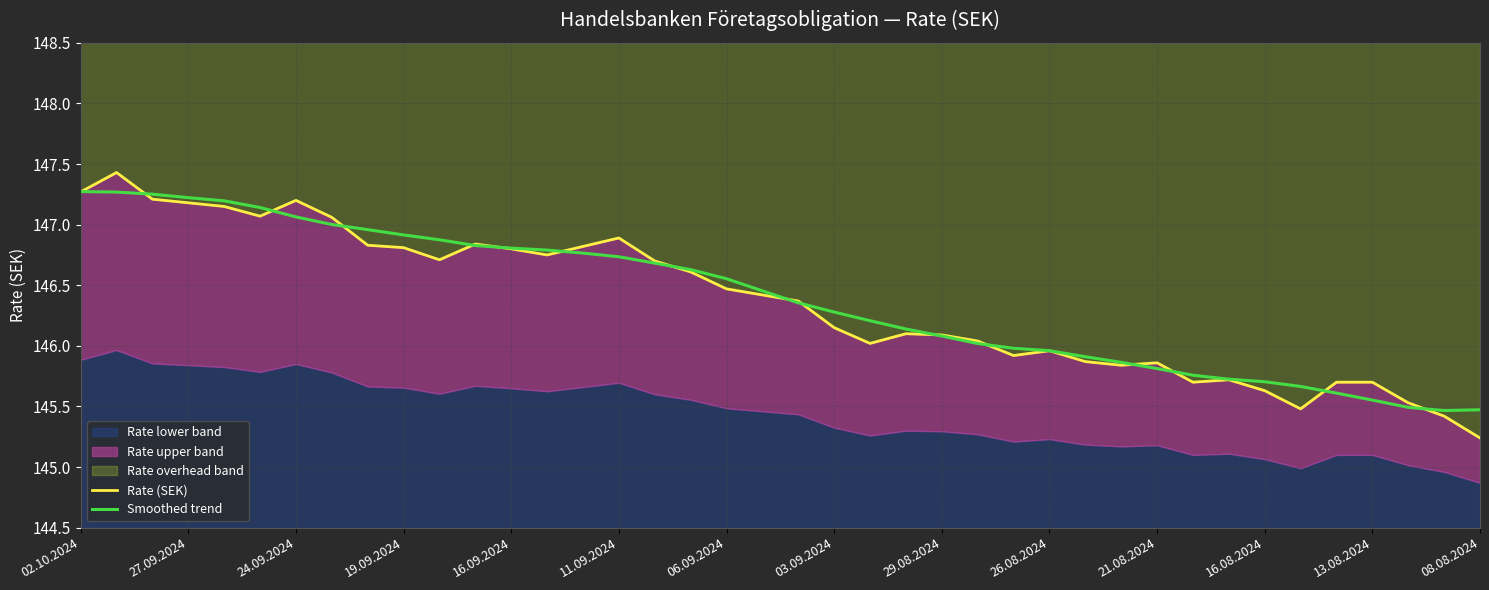

True or false: Smoothed trend and Rate (SEK) intersect in this chart.

True